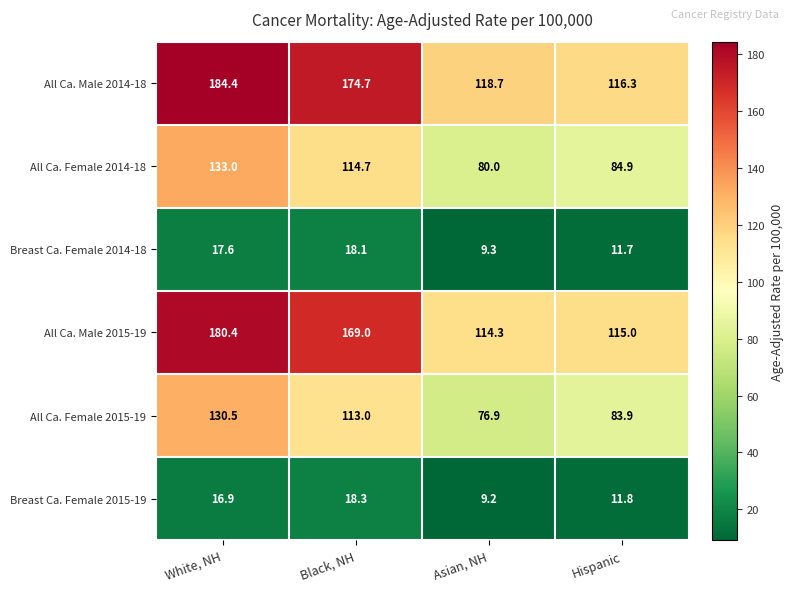

The value of All Ca. Female 2014-18 at White, NH is 133.0. True or false?

True